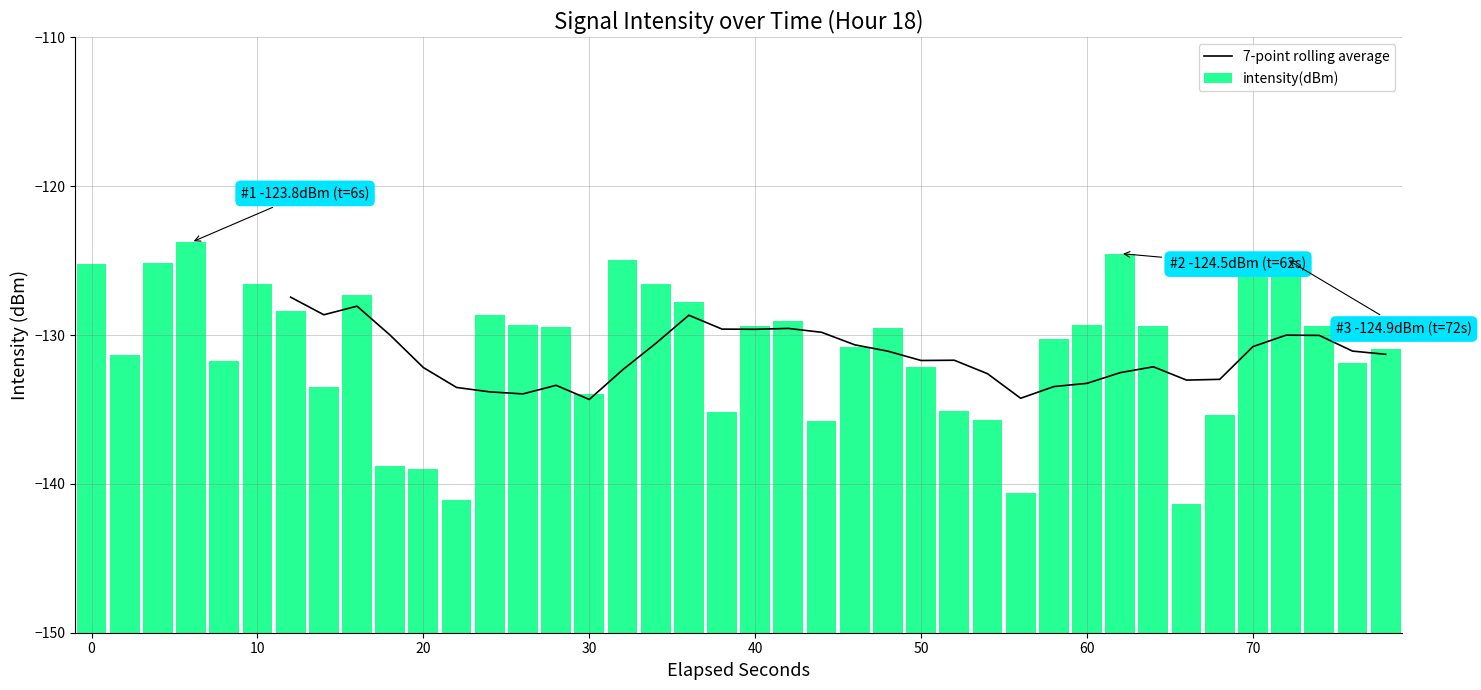

What is the minimum value for 7-point rolling average?

-134.3